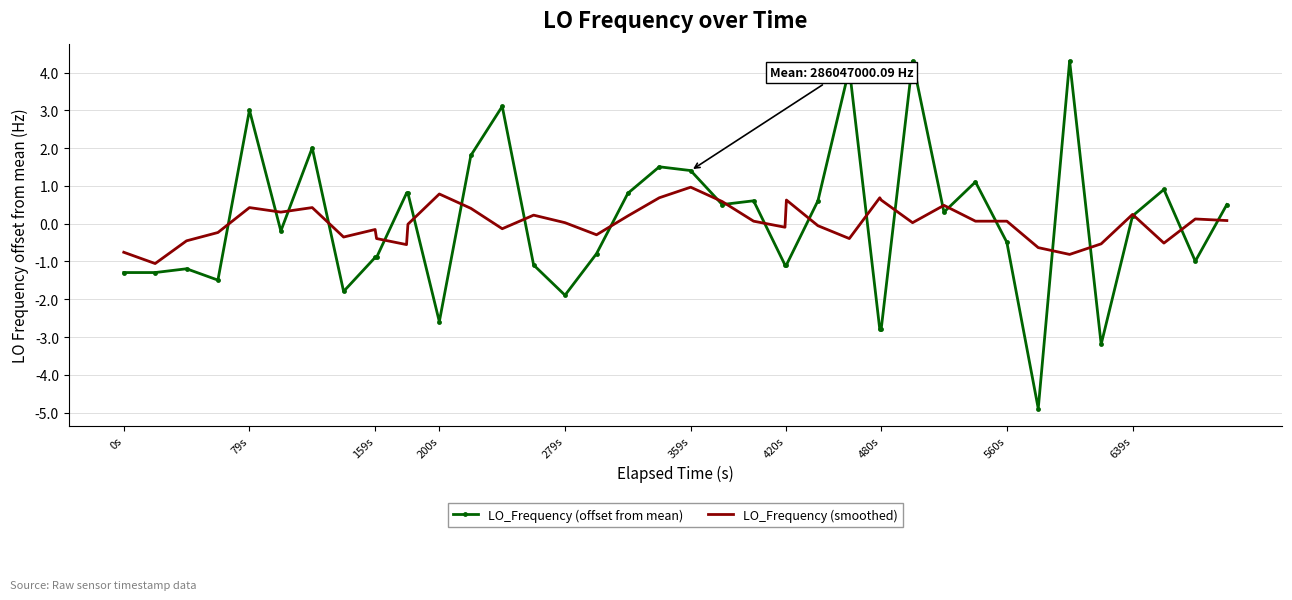

Which series has the widest spread of values?

LO_Frequency (offset from mean)